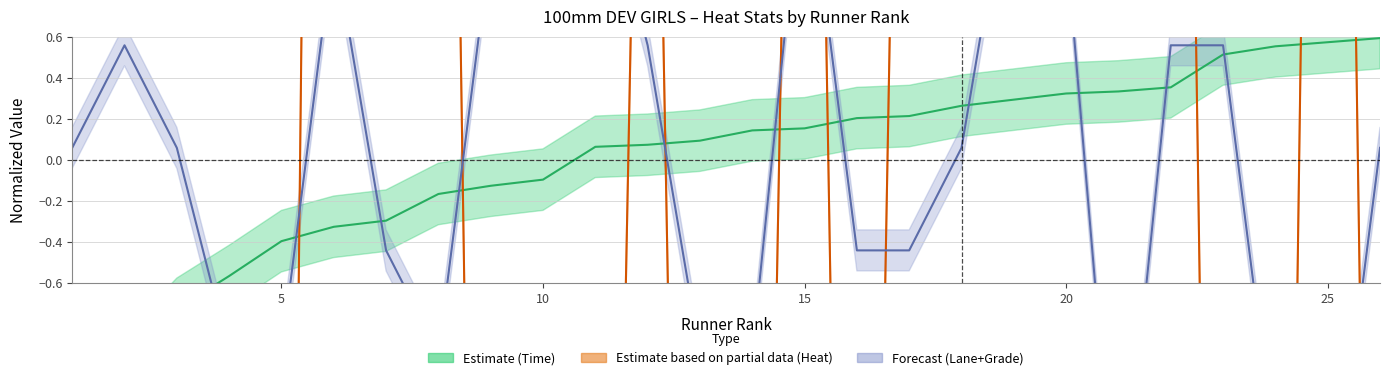

At how many categories does at least one series exceed -8?

26